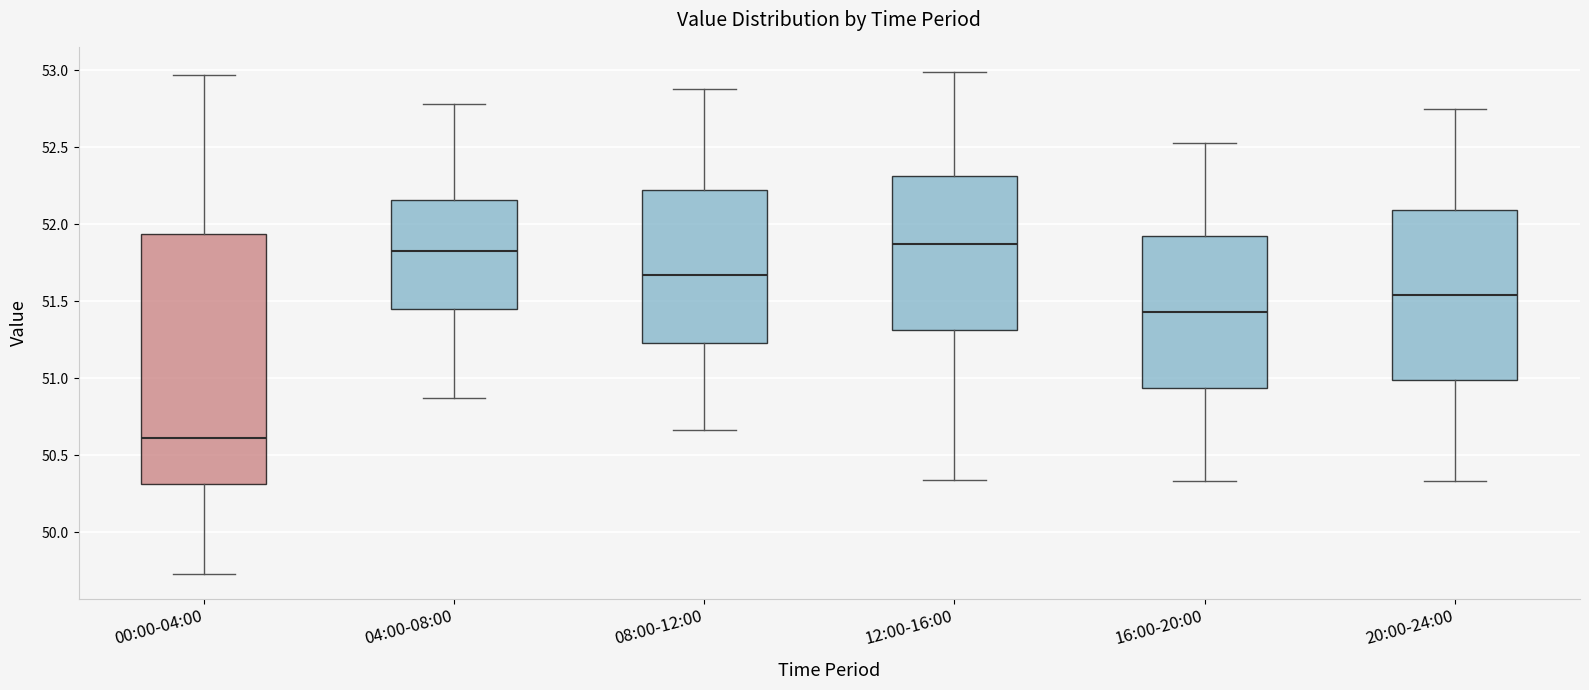

Which box is the tallest, from its lower edge to its upper edge?

00:00-04:00